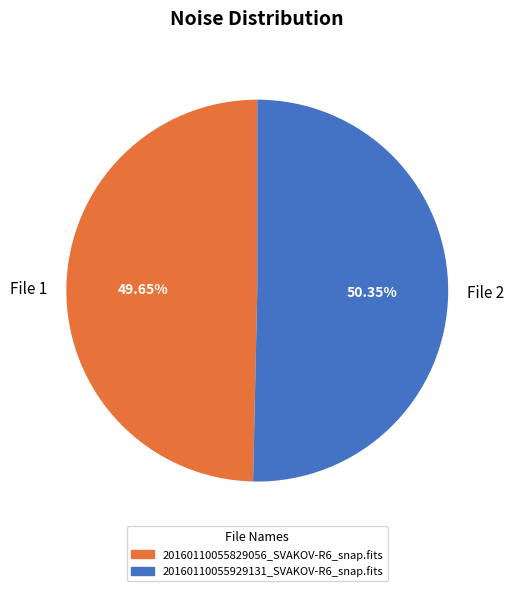

Which category has the smallest portion of the pie?

File 1